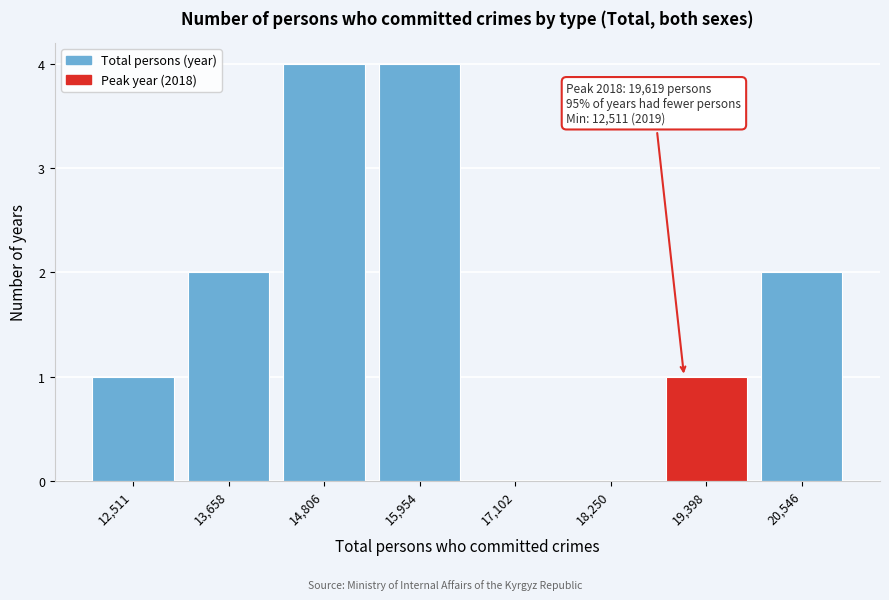

Reading left to right, what are all the values shown in this chart?

12,511=1	13,658=2	14,806=4	15,954=4	17,102=0	18,250=0	19,398=1	20,546=2